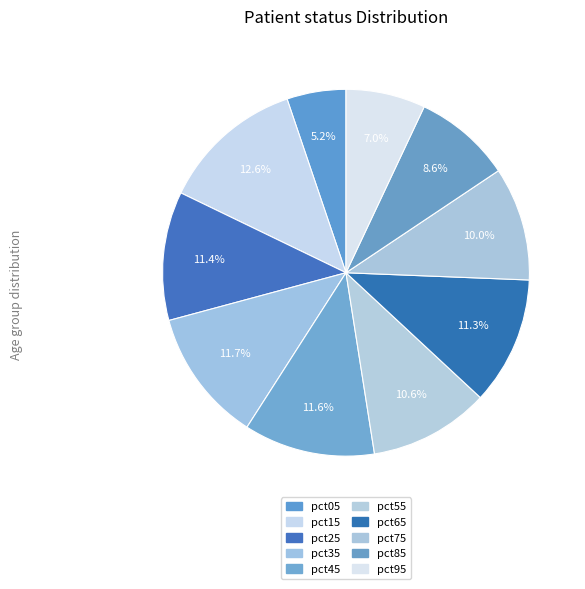

What percentage is the pct45 slice, to the nearest percent?

12%